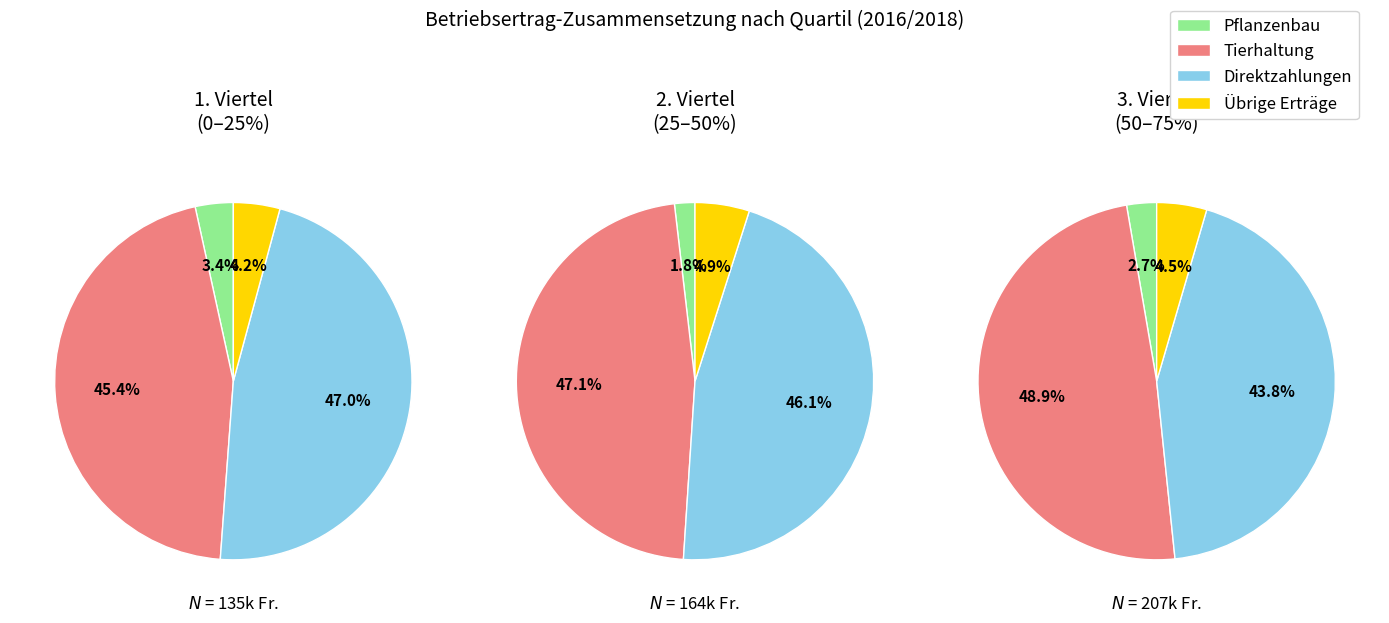

True or false: 3. Viertel accounts for 13% of the total.

False